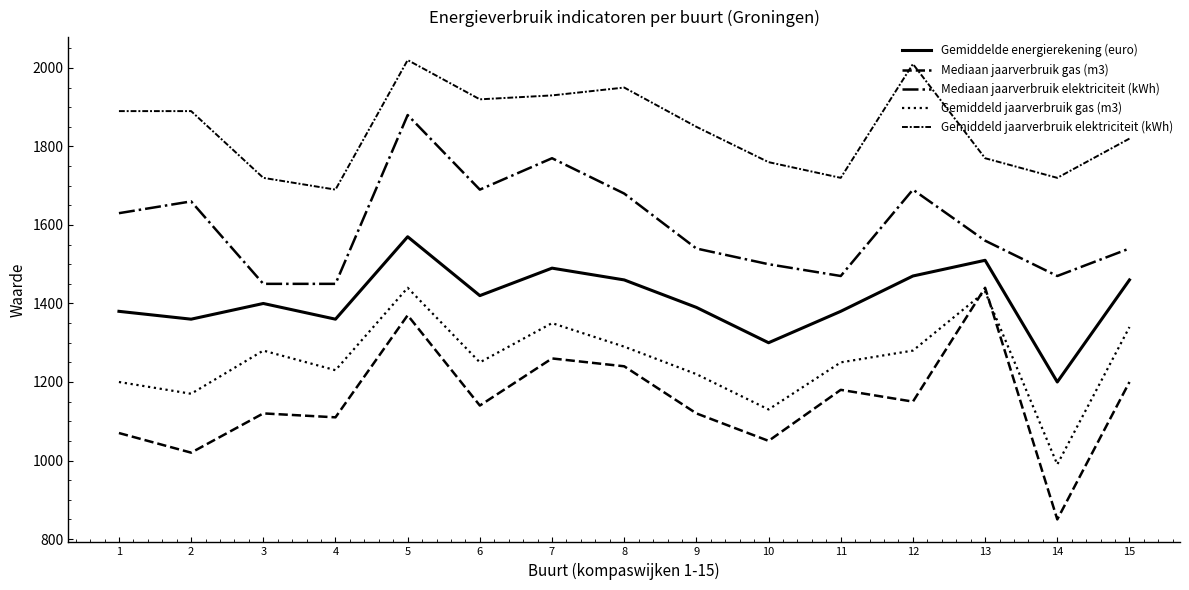

Reading right to left, what are all the values shown in this chart?

Gemiddelde energierekening (euro): 15=1460	14=1200	13=1510	12=1470	11=1380	10=1300	9=1390	8=1460	7=1490	6=1420	5=1570	4=1360	3=1400	2=1360	1=1380
Mediaan jaarverbruik gas (m3): 15=1200	14=850	13=1440	12=1150	11=1180	10=1050	9=1120	8=1240	7=1260	6=1140	5=1370	4=1110	3=1120	2=1020	1=1070
Mediaan jaarverbruik elektriciteit (kWh): 15=1540	14=1470	13=1560	12=1690	11=1470	10=1500	9=1540	8=1680	7=1770	6=1690	5=1880	4=1450	3=1450	2=1660	1=1630
Gemiddeld jaarverbruik gas (m3): 15=1340	14=990	13=1430	12=1280	11=1250	10=1130	9=1220	8=1290	7=1350	6=1250	5=1440	4=1230	3=1280	2=1170	1=1200
Gemiddeld jaarverbruik elektriciteit (kWh): 15=1820	14=1720	13=1770	12=2010	11=1720	10=1760	9=1850	8=1950	7=1930	6=1920	5=2020	4=1690	3=1720	2=1890	1=1890